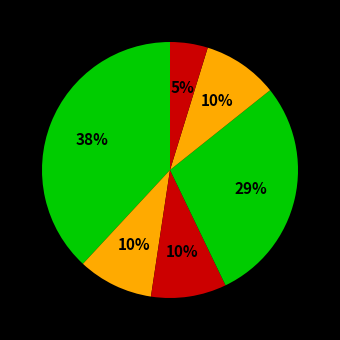

How many segments does this pie chart have?

6